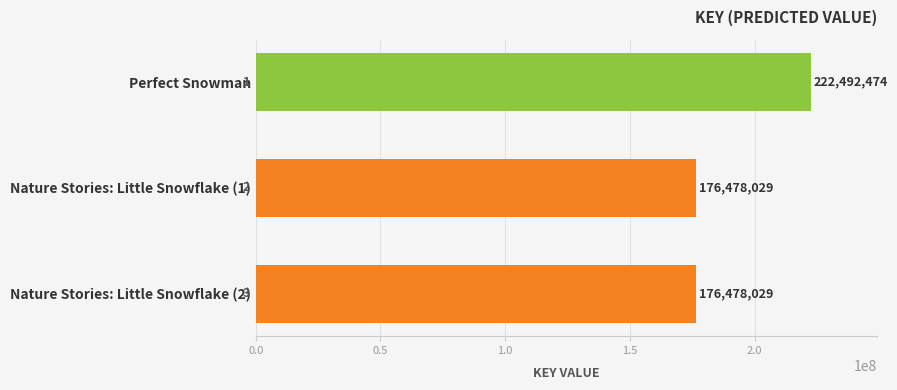

Reading top to bottom, what are all the values shown in this chart?

Perfect Snowman=222492474	Nature Stories: Little Snowflake (1)=176478029	Nature Stories: Little Snowflake (2)=176478029